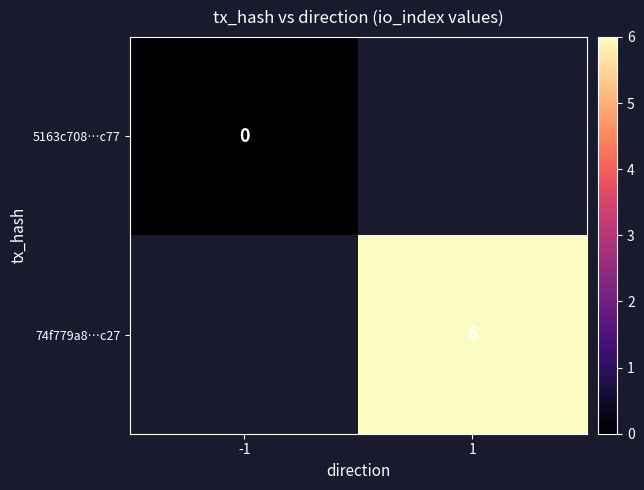

Count the number of data series in this chart.

2